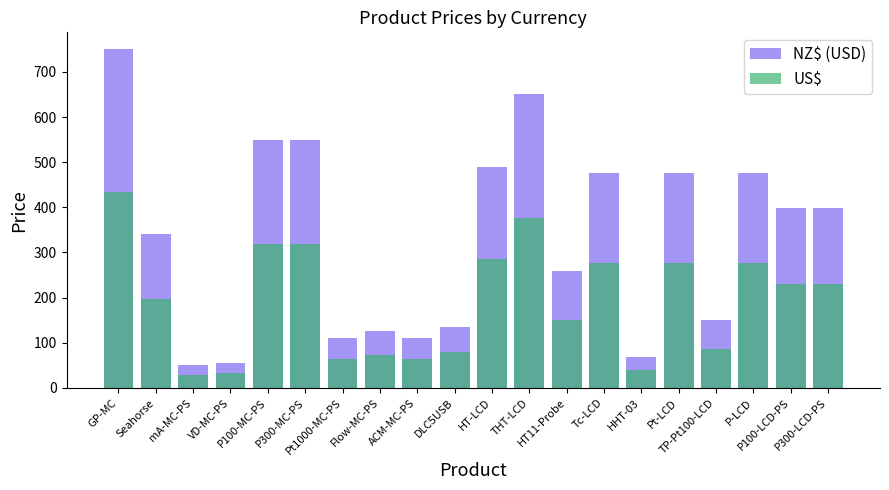

Reading left to right, list all the values displayed in this chart.

NZ$ (USD): 750	340	50	56	550	550	110	125	110	135	490	650	260	475	68	475	150	475	398	398
US$: 435	198	29	33	319	319	64	73	64	79	285	377	151	276	40	276	87	276	231	231